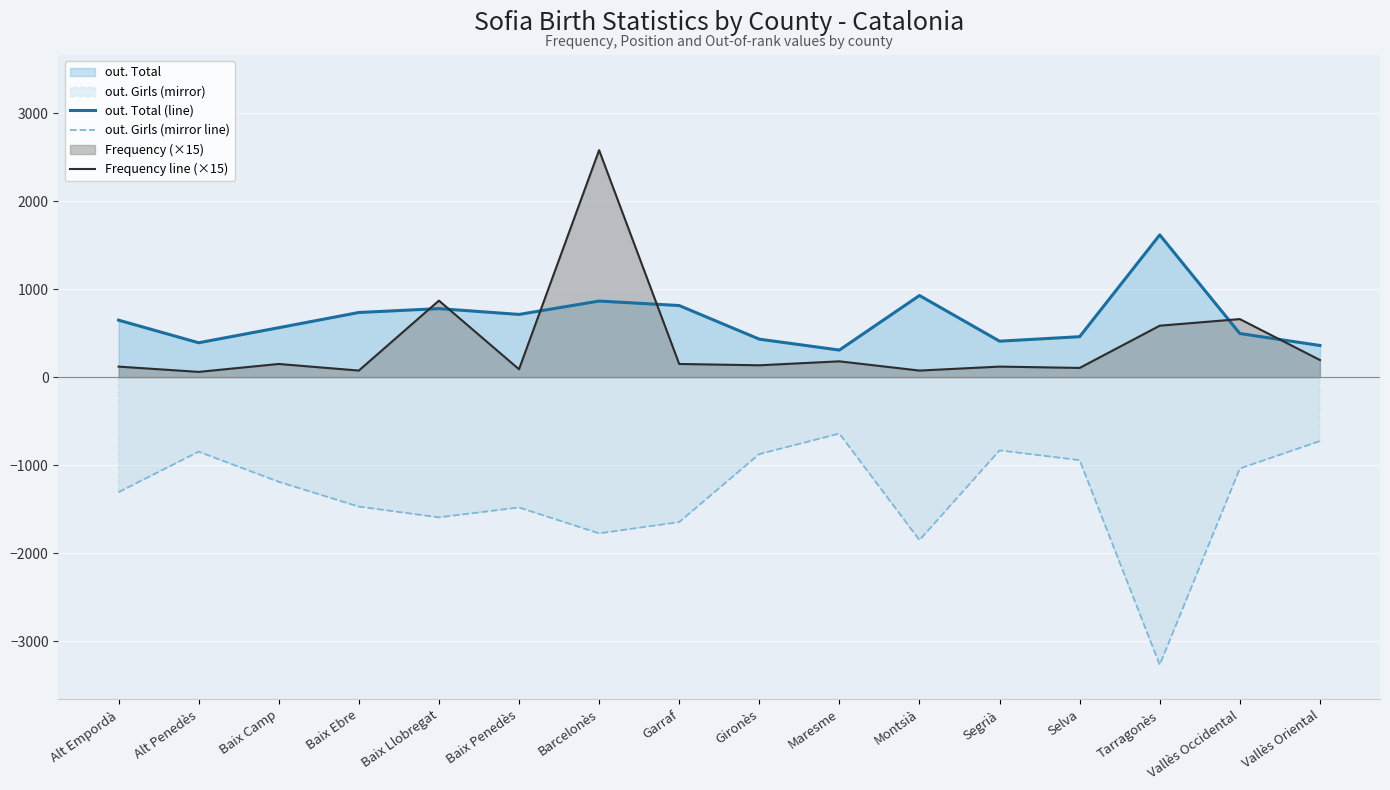

True or false: out. Girls (mirror line) and out. Total (line) cross at least once.

False